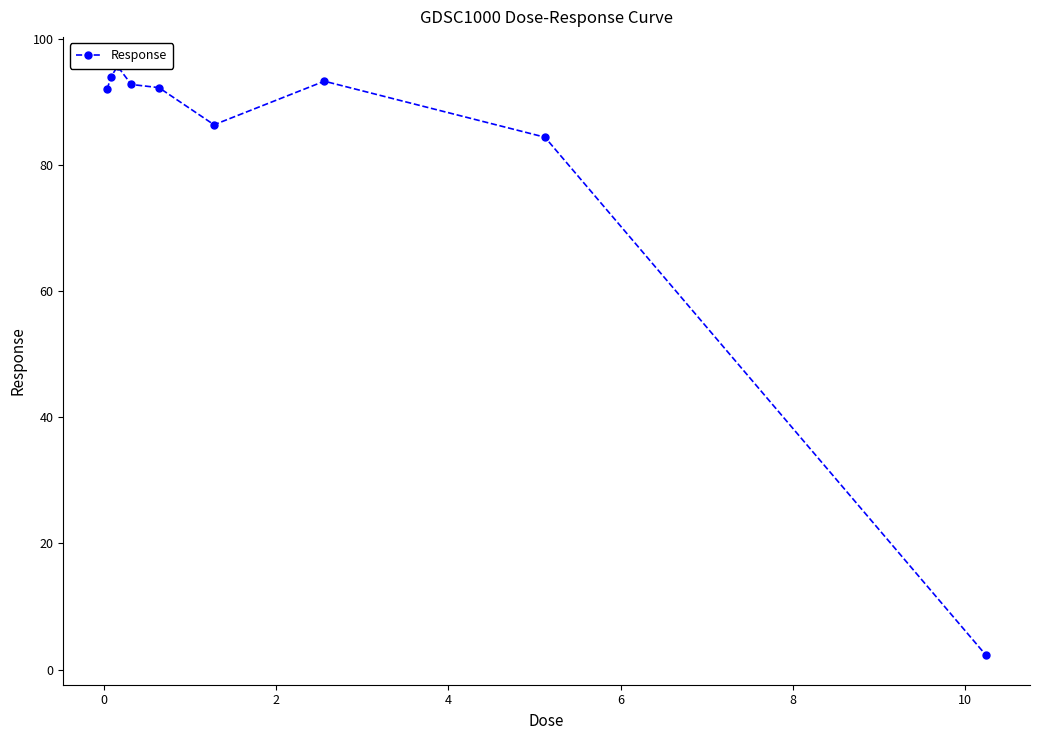

How many points are lower than both their immediate neighbors (excluding endpoints)?

1